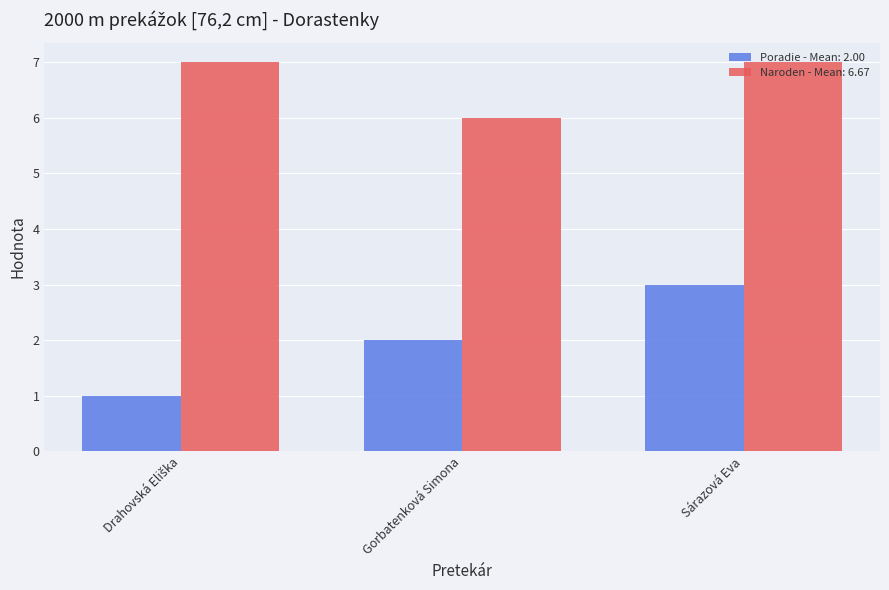

List the series in order of their overall mean, lowest first.

Poradie - Mean: 2.00, Naroden - Mean: 6.67